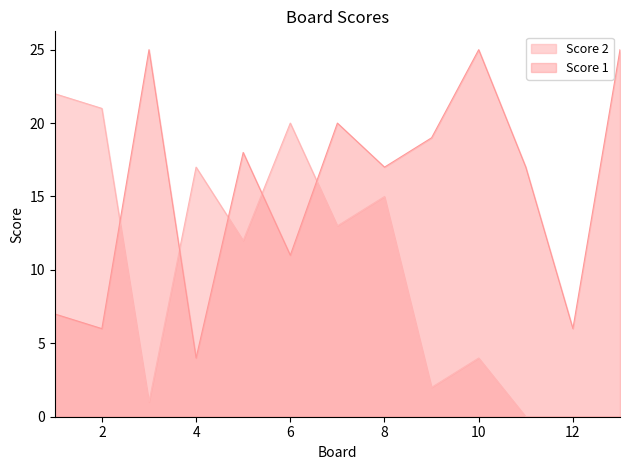

At which label does Score 1 reach its minimum?

4